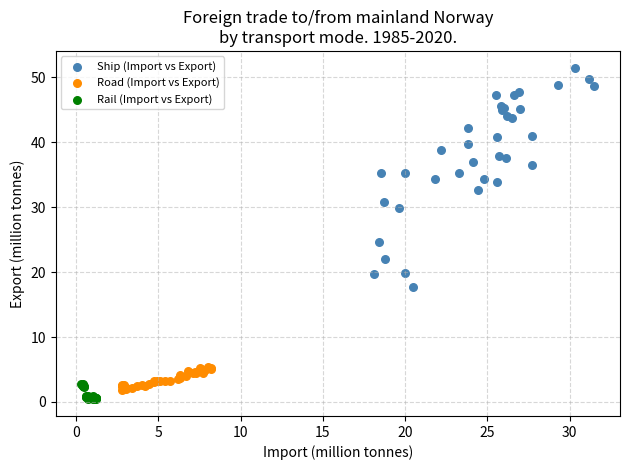

What are all the series names shown in the legend?

Ship (Import vs Export), Road (Import vs Export), Rail (Import vs Export)